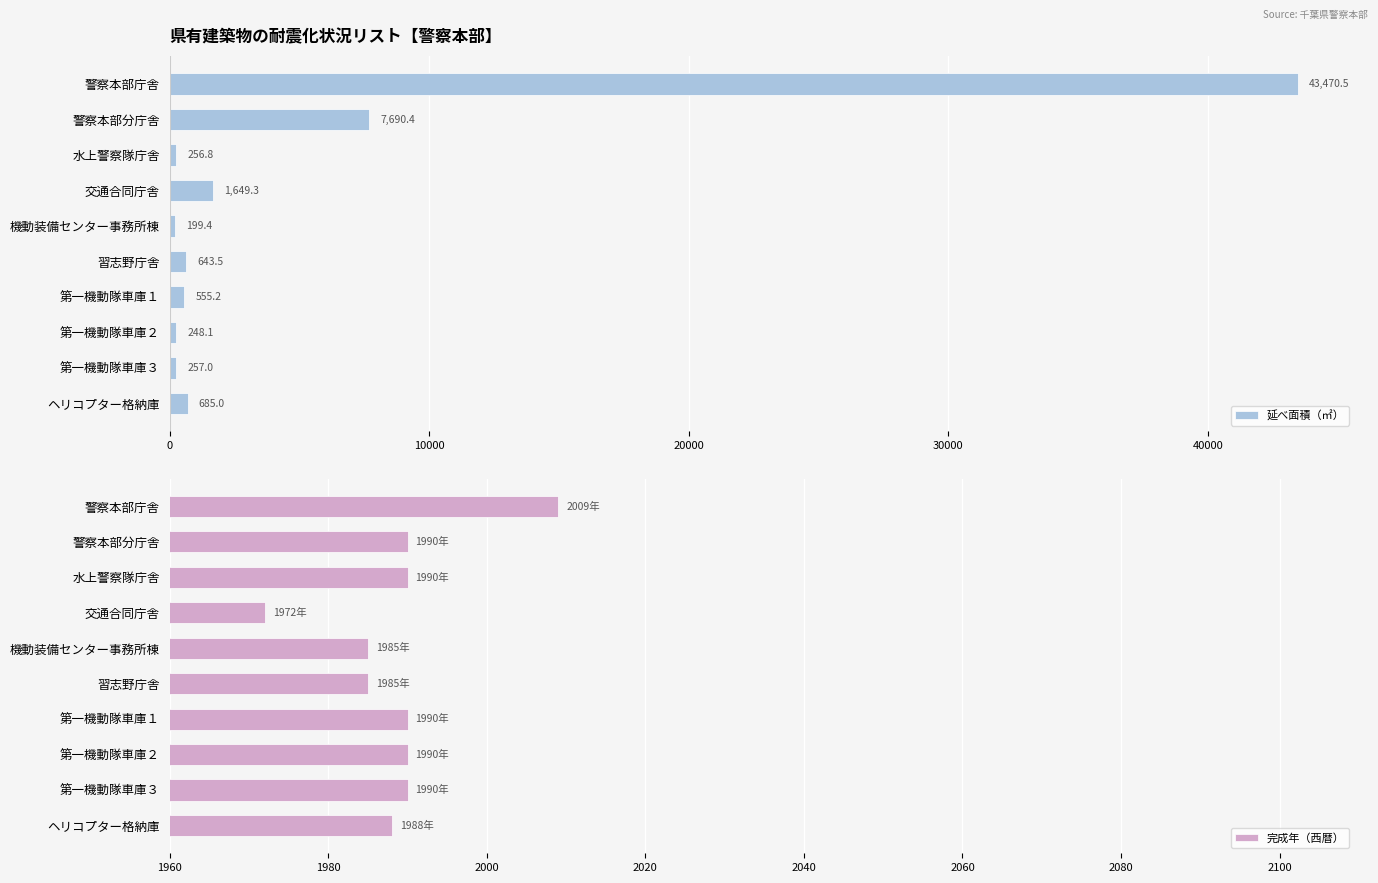

Which series has the widest spread of values?

延べ面積（㎡）